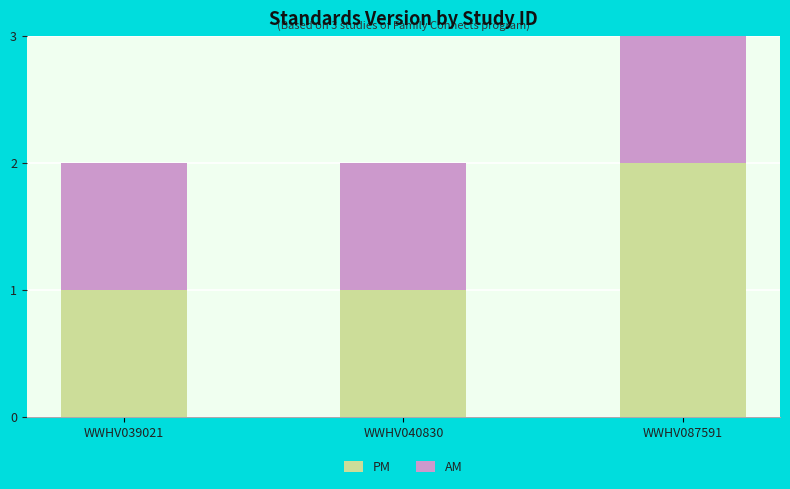

What are all the series names shown in the legend?

PM, AM